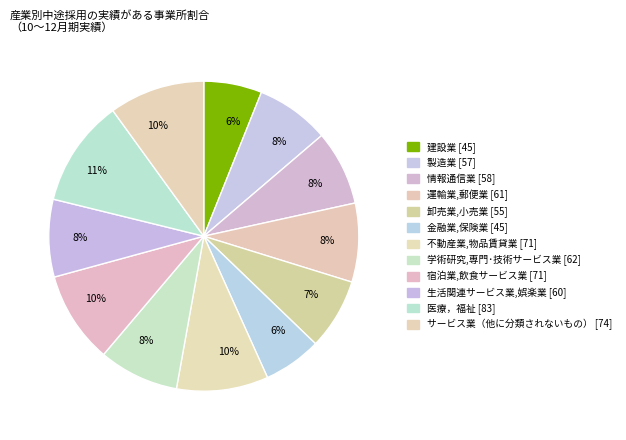

To the nearest percent, what is the difference between the largest and smallest slice percentages?

5%